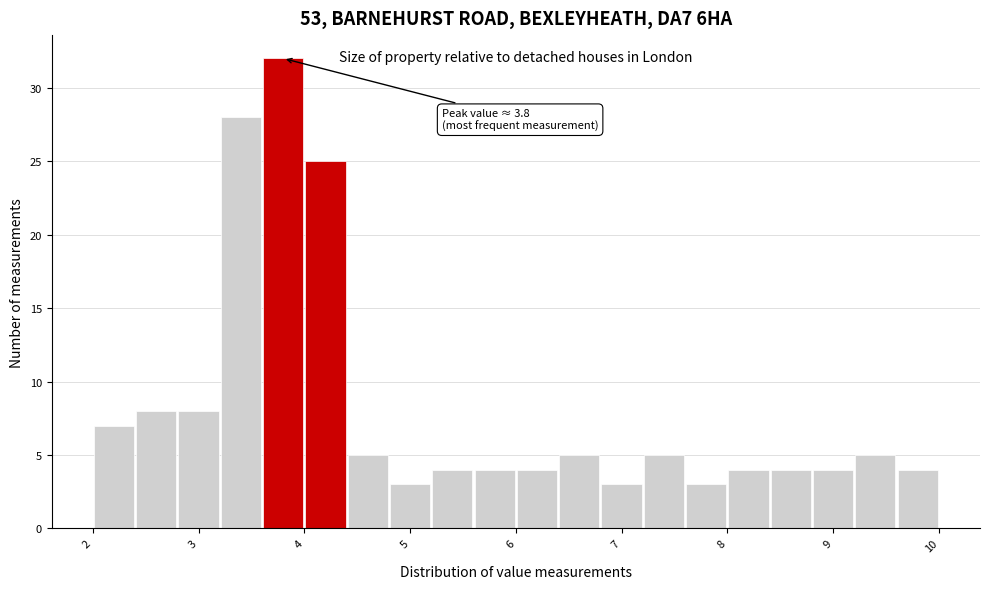

Over which range of the x-axis is the bar tallest?

3.6 to 4.0